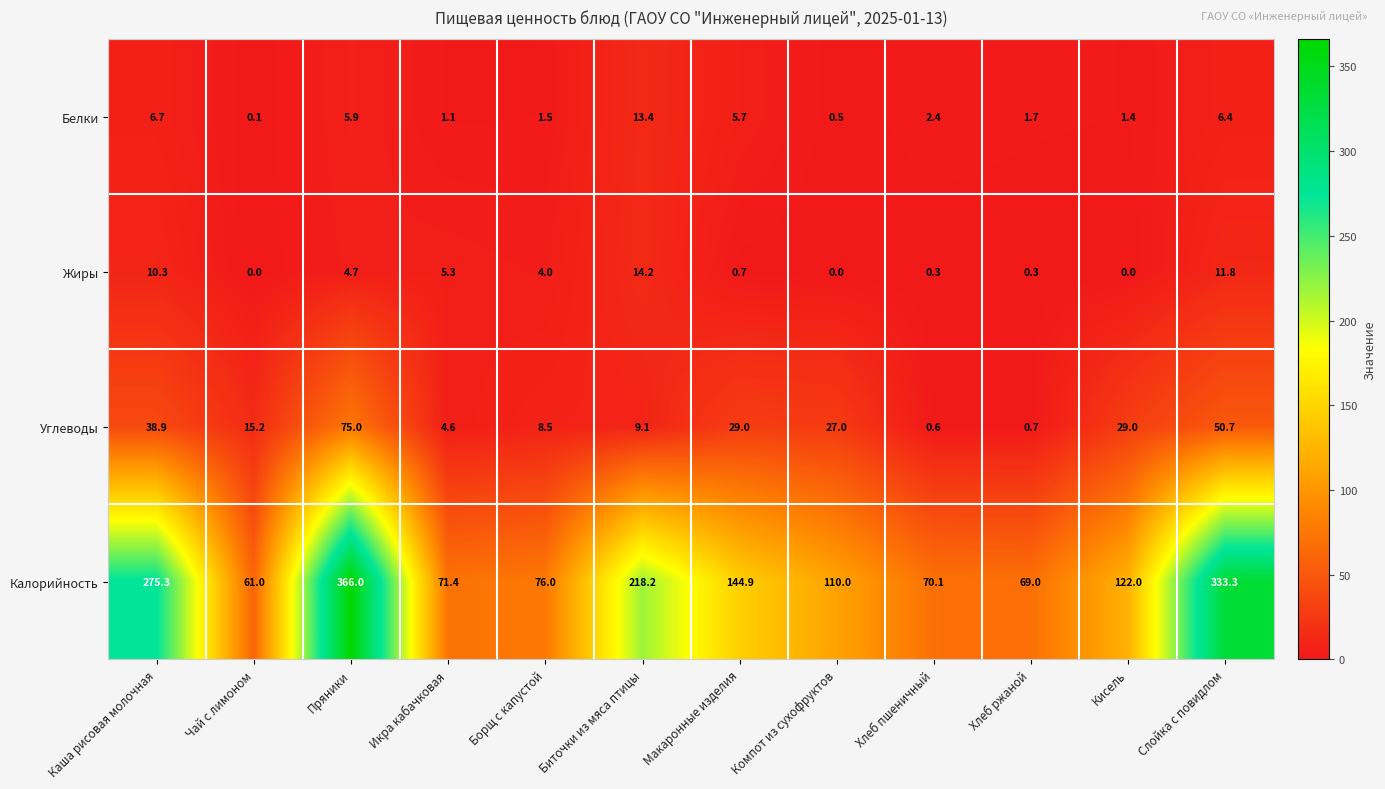

Count the number of categories in the chart.

12